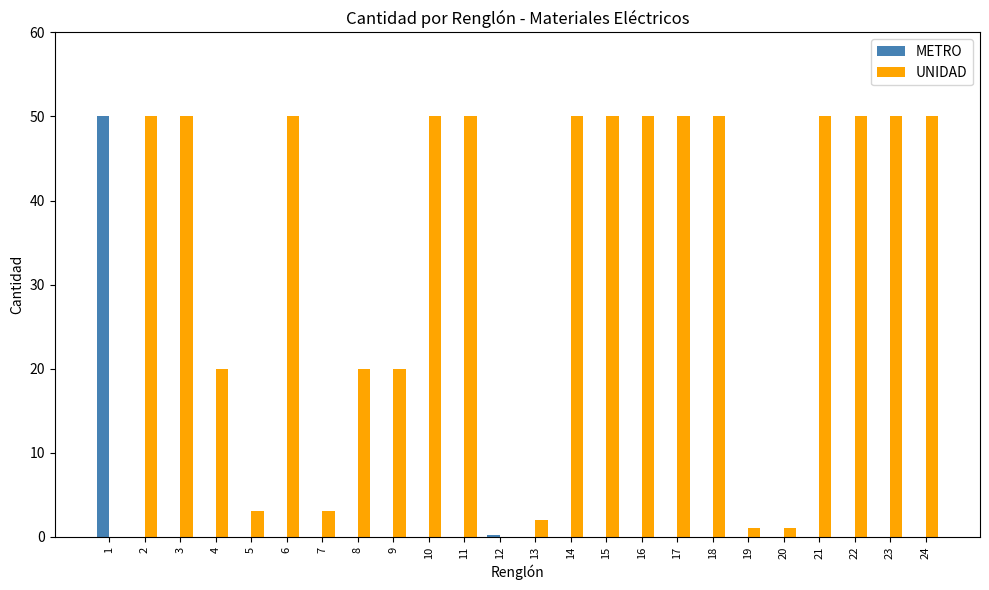

Count the number of categories in the chart.

24